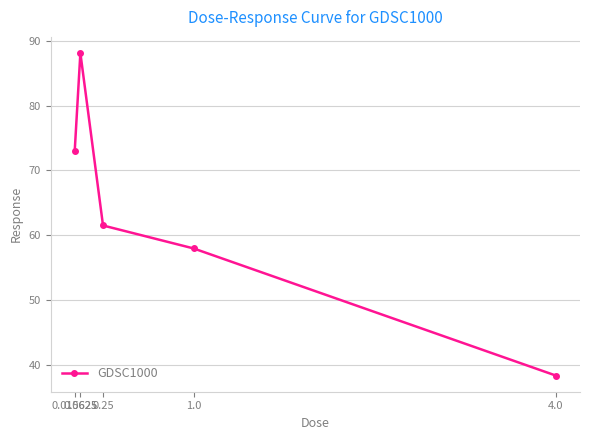

List the labels in order of value, largest first.

0.0625, 0.015625, 0.25, 1.0, 4.0